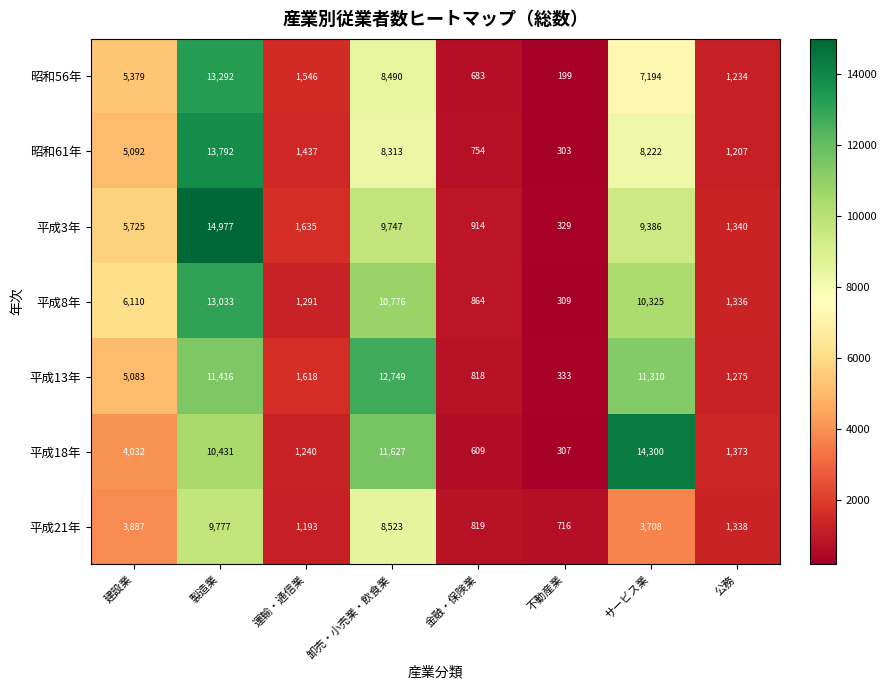

How many distinct data groups are displayed?

7